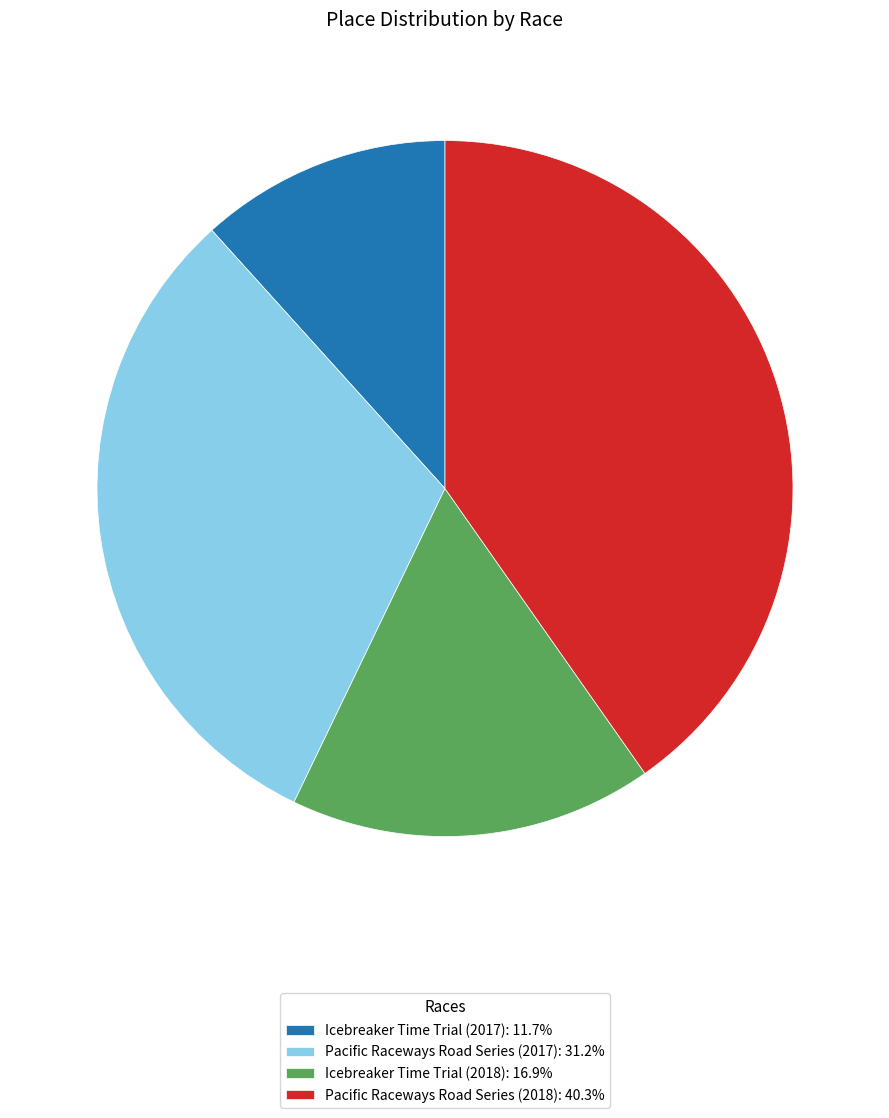

How many slices are in this pie chart?

4